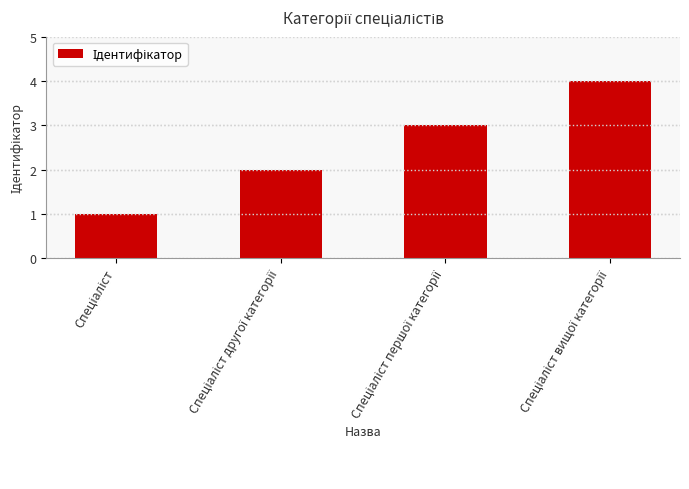

What is the greatest value displayed?

4